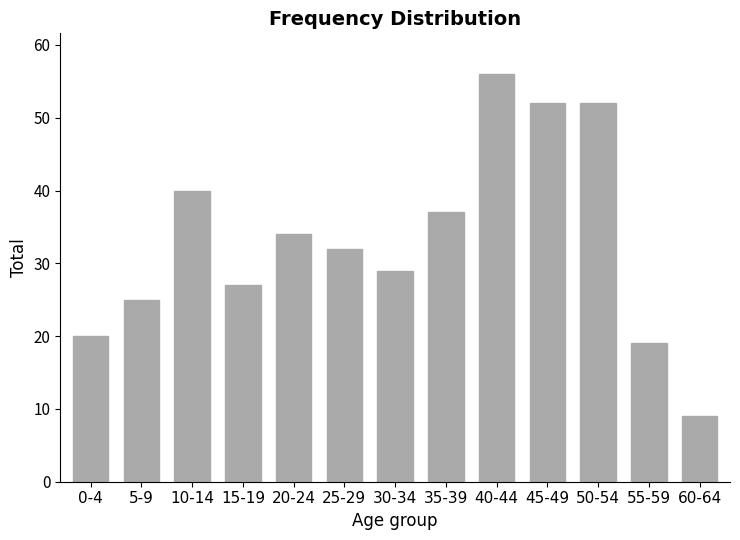

What is the greatest value displayed?

56